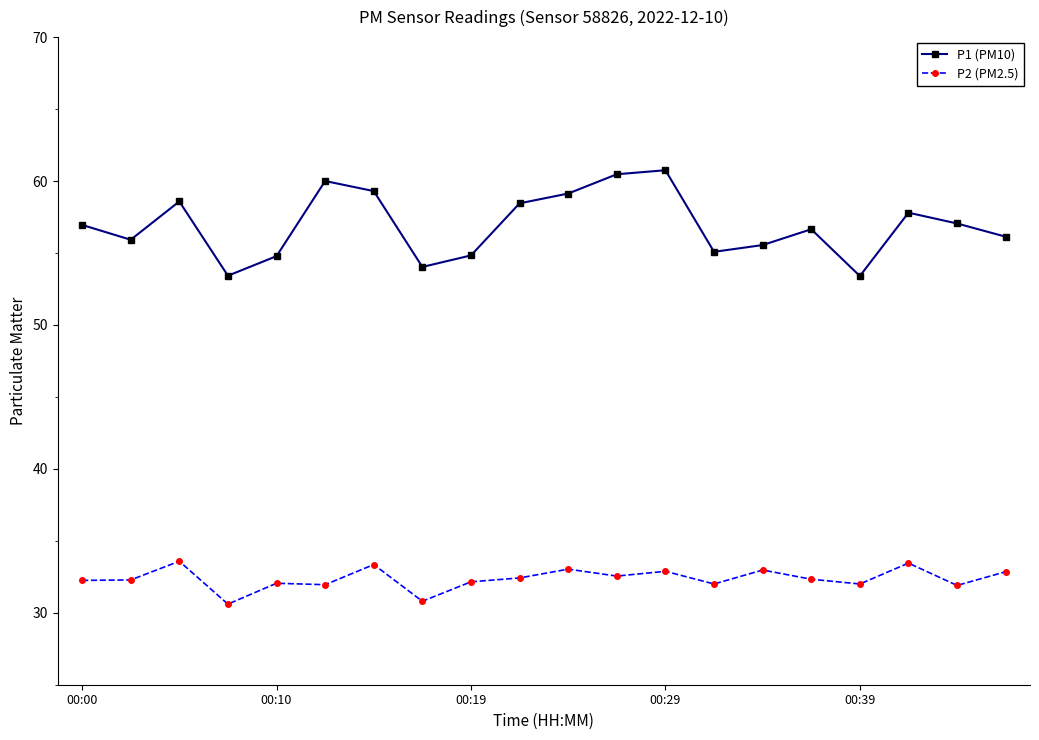

What is the value of the P2 (PM2.5) point at the 4th from the left?

30.6